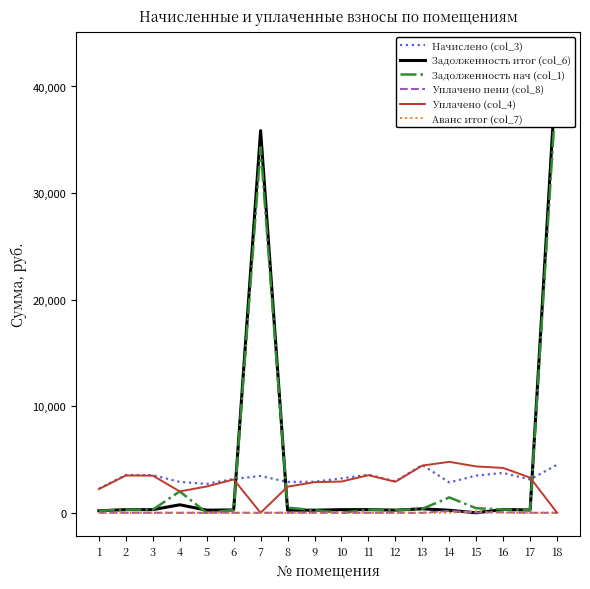

True or false: Задолженность итог (col_6) has a value of 264.3 at 6.

True